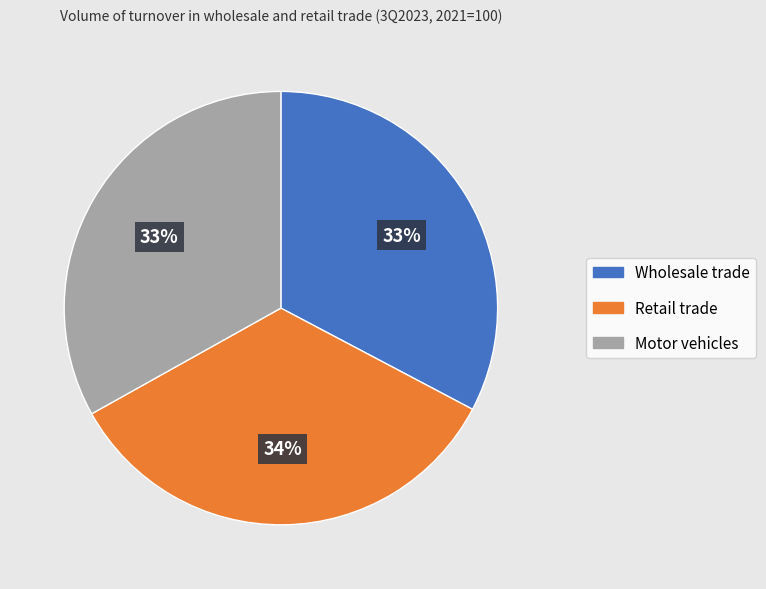

To the nearest percent, what is the difference between the largest and smallest slice percentages?

1%